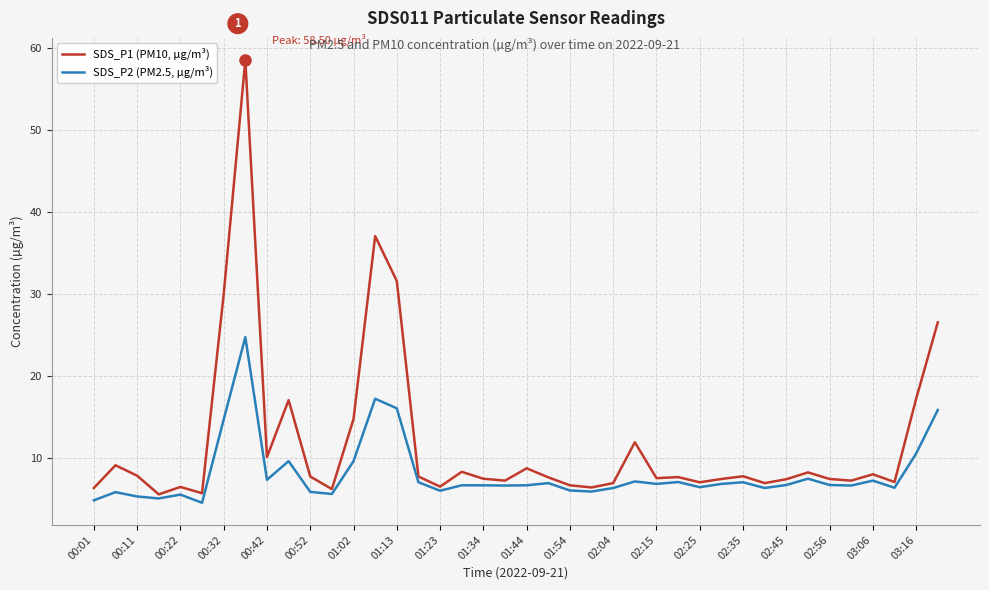

What is the greatest value displayed?

58.5